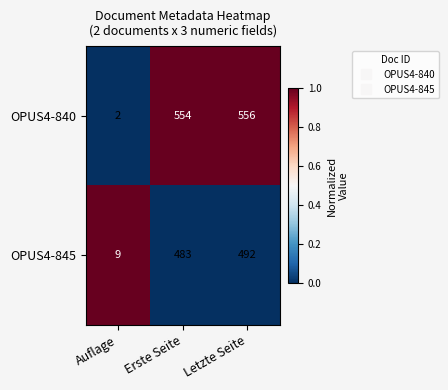

What is the difference between the maximum and minimum values in the OPUS4-840 series?

554